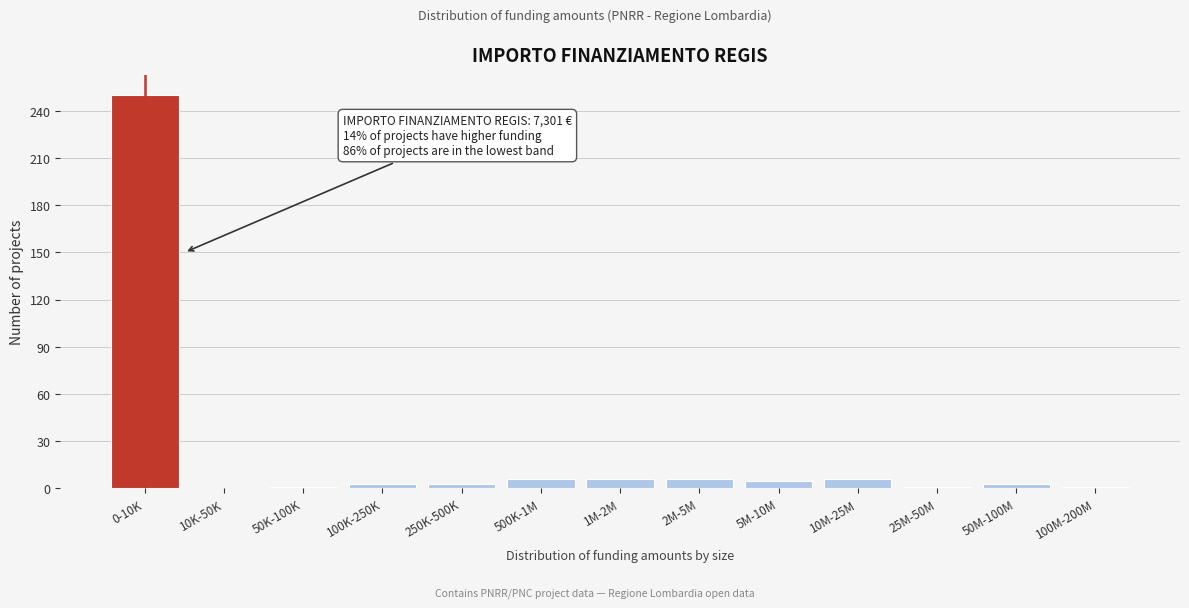

Is it true that the value at 500K-1M is 6?

True